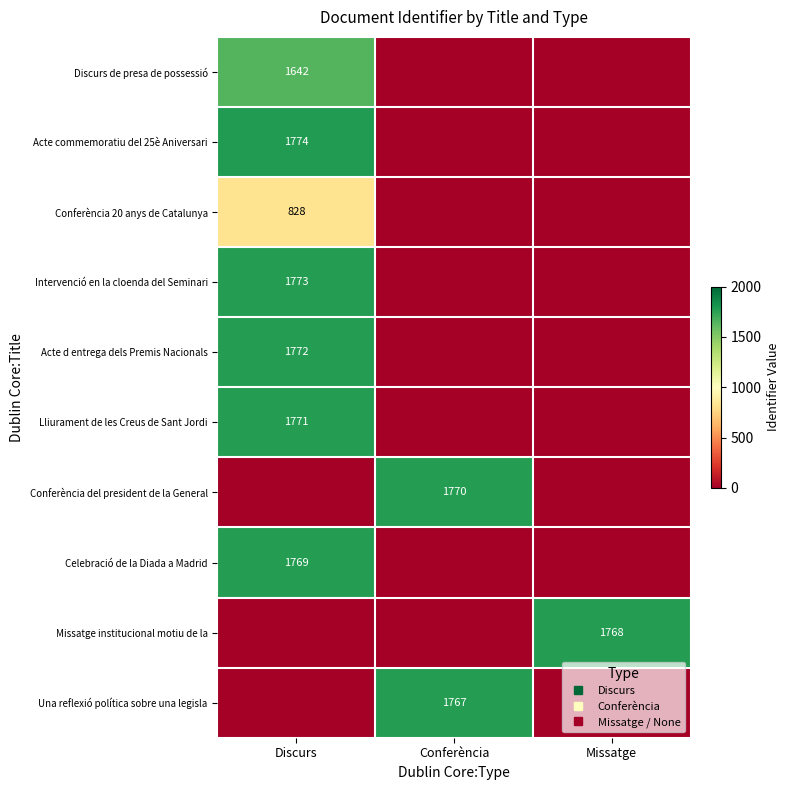

Which series has the largest total across all categories?

Acte commemoratiu del 25è Aniversari